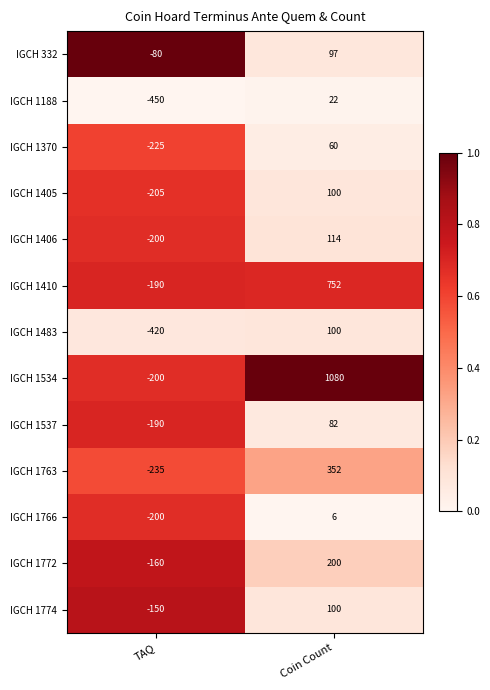

True or false: IGCH 1406 has a value of 73 at Coin Count.

False